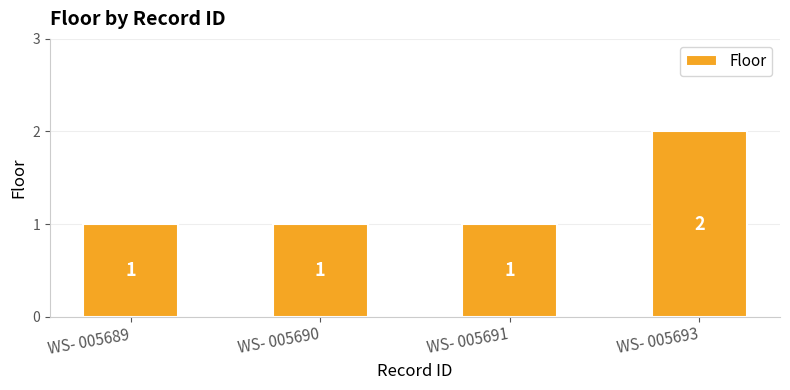

Count the values in the range 1 to 2.

4